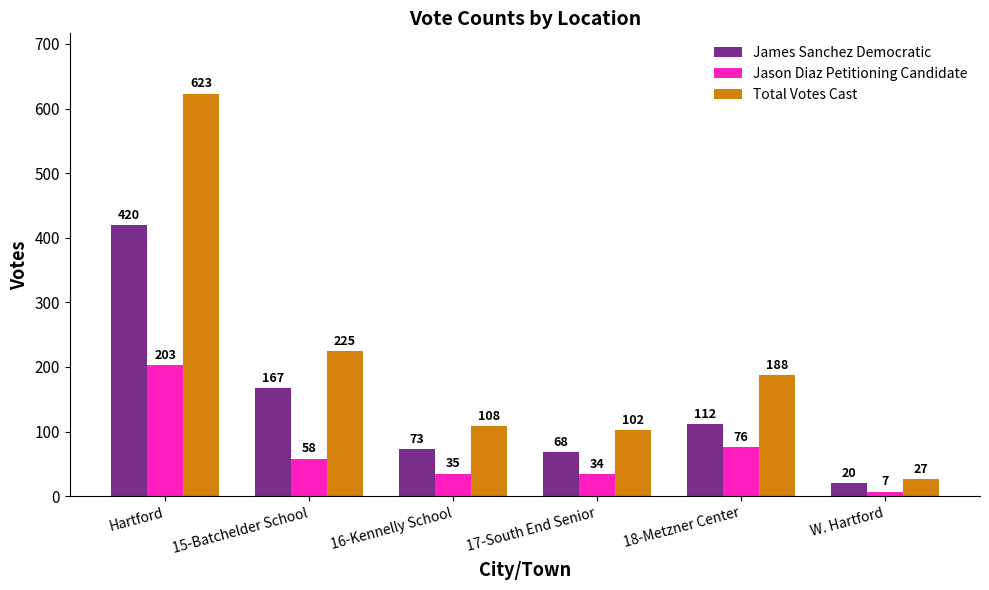

Reading right to left, transcribe all the data shown in this chart.

James Sanchez Democratic: W. Hartford=20	18-Metzner Center=112	17-South End Senior=68	16-Kennelly School=73	15-Batchelder School=167	Hartford=420
Jason Diaz Petitioning Candidate: W. Hartford=7	18-Metzner Center=76	17-South End Senior=34	16-Kennelly School=35	15-Batchelder School=58	Hartford=203
Total Votes Cast: W. Hartford=27	18-Metzner Center=188	17-South End Senior=102	16-Kennelly School=108	15-Batchelder School=225	Hartford=623